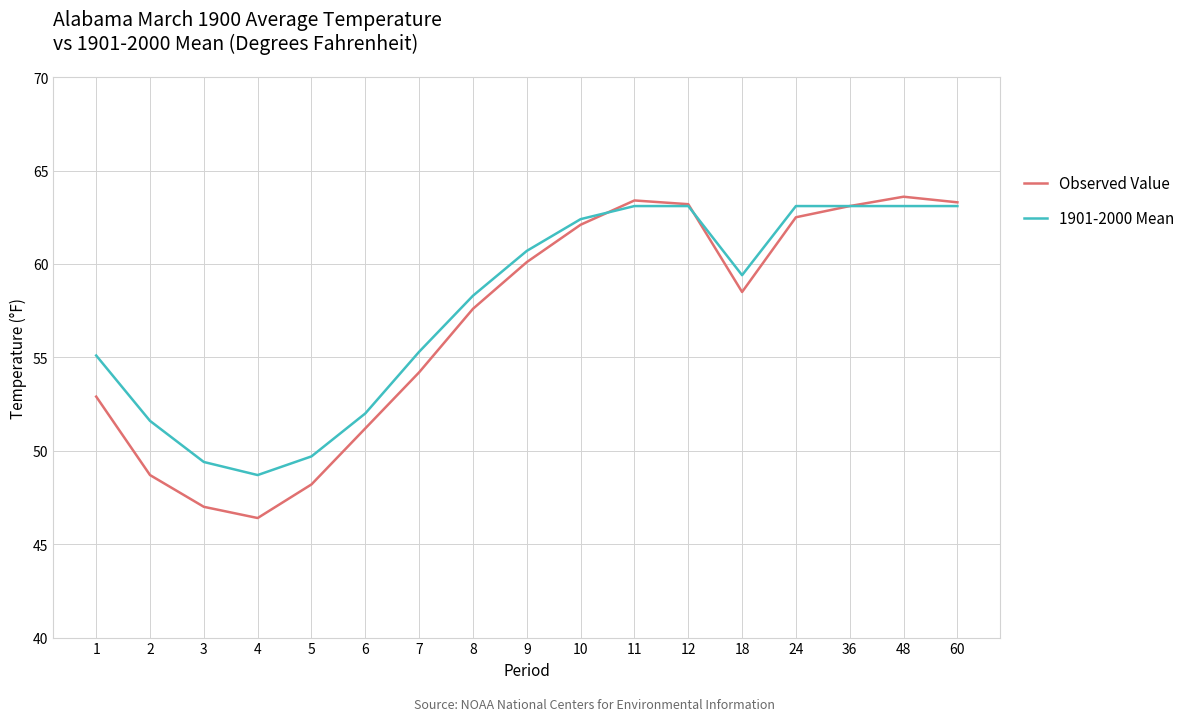

What value does the Observed Value series have at 7?

54.2